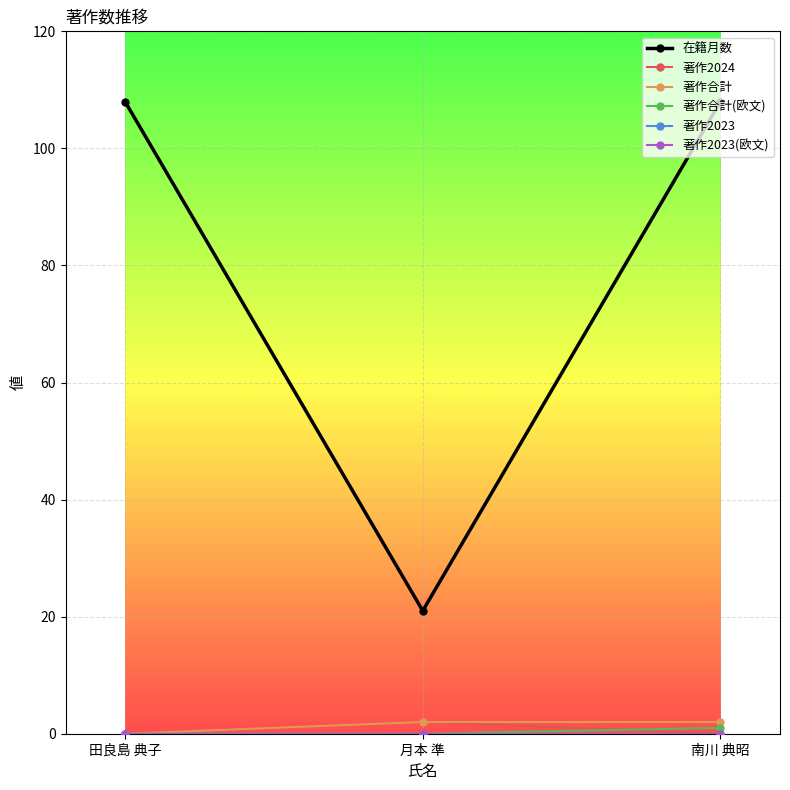

Is this an area chart (filled region under the line)?

No